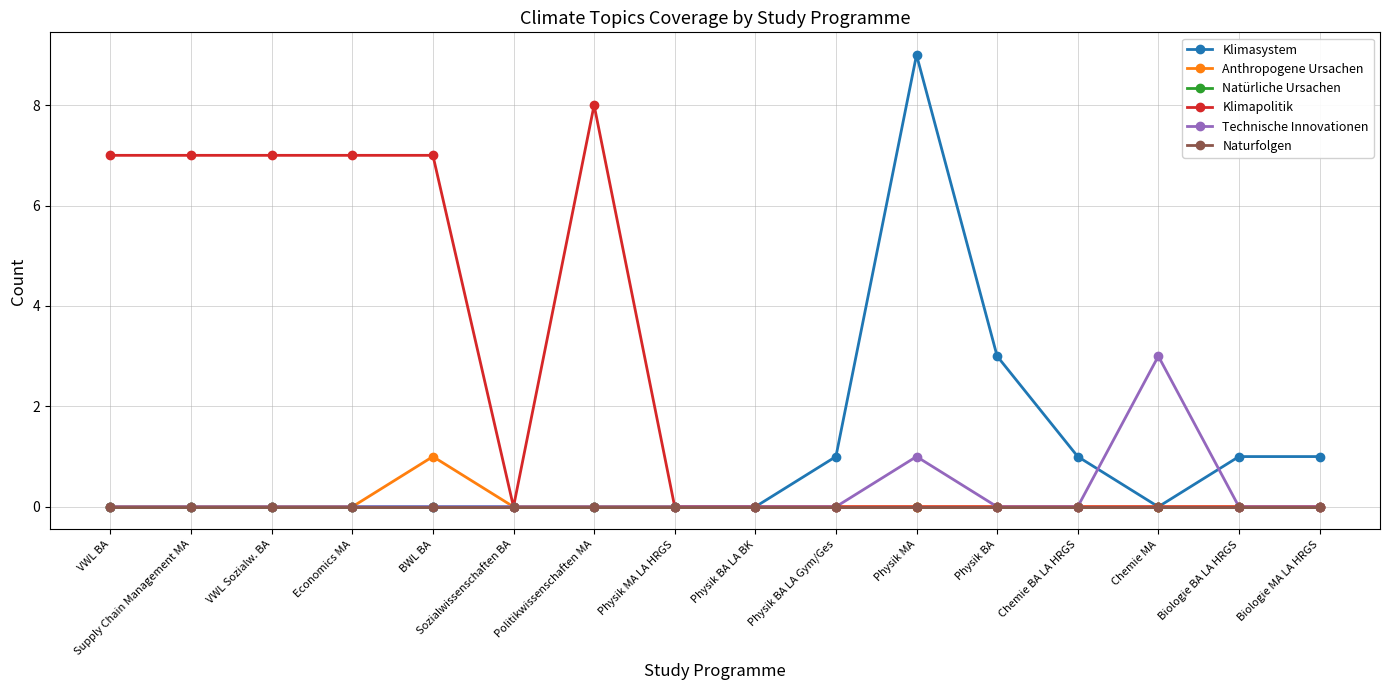

Where is Technische Innovationen nearest to the value 1?

Physik MA